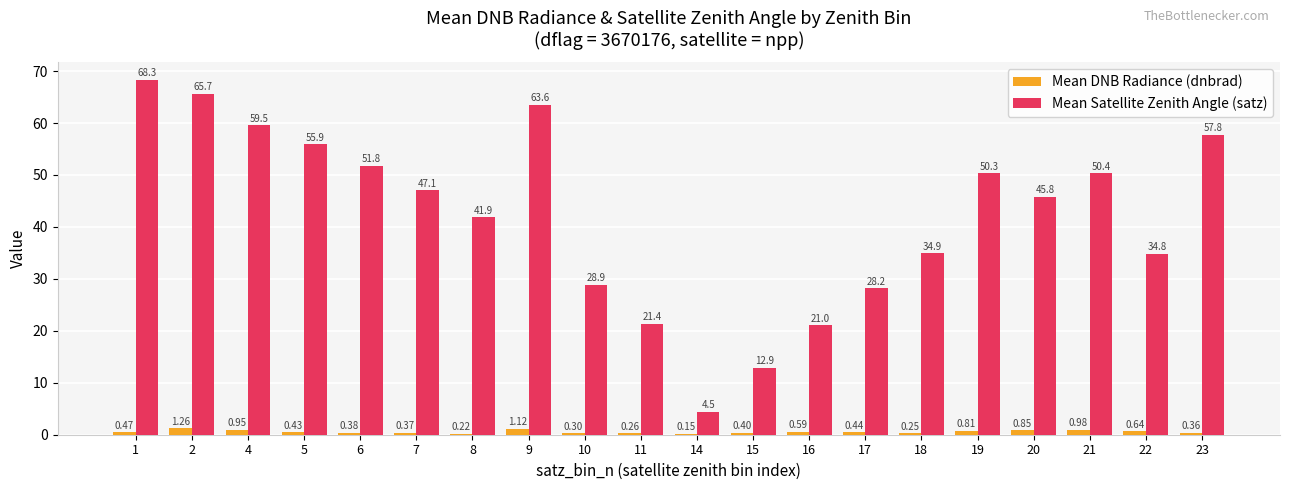

Which series has the largest total across all categories?

Mean Satellite Zenith Angle (satz)